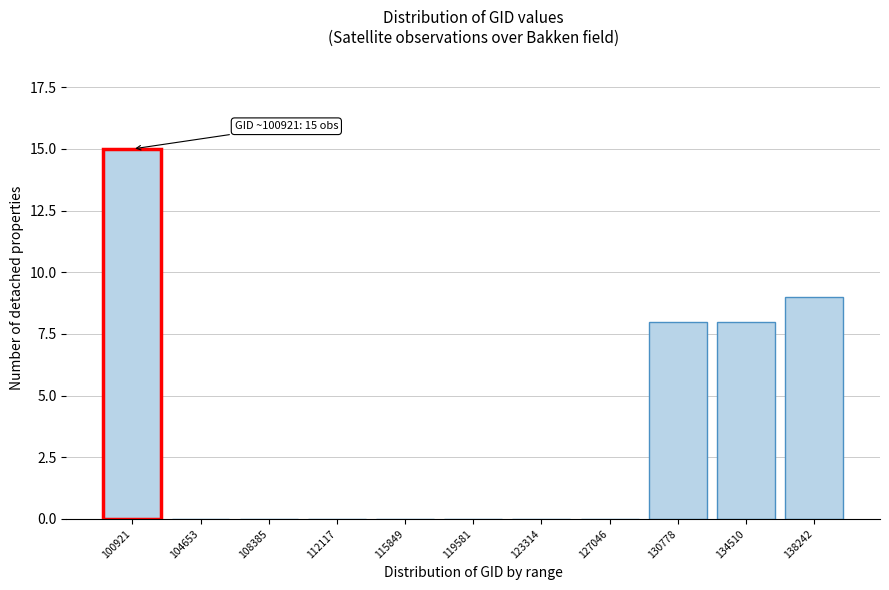

Reading right to left, transcribe all the data shown in this chart.

138242=9	134510=8	130778=8	127046=0	123314=0	119581=0	115849=0	112117=0	108385=0	104653=0	100921=15